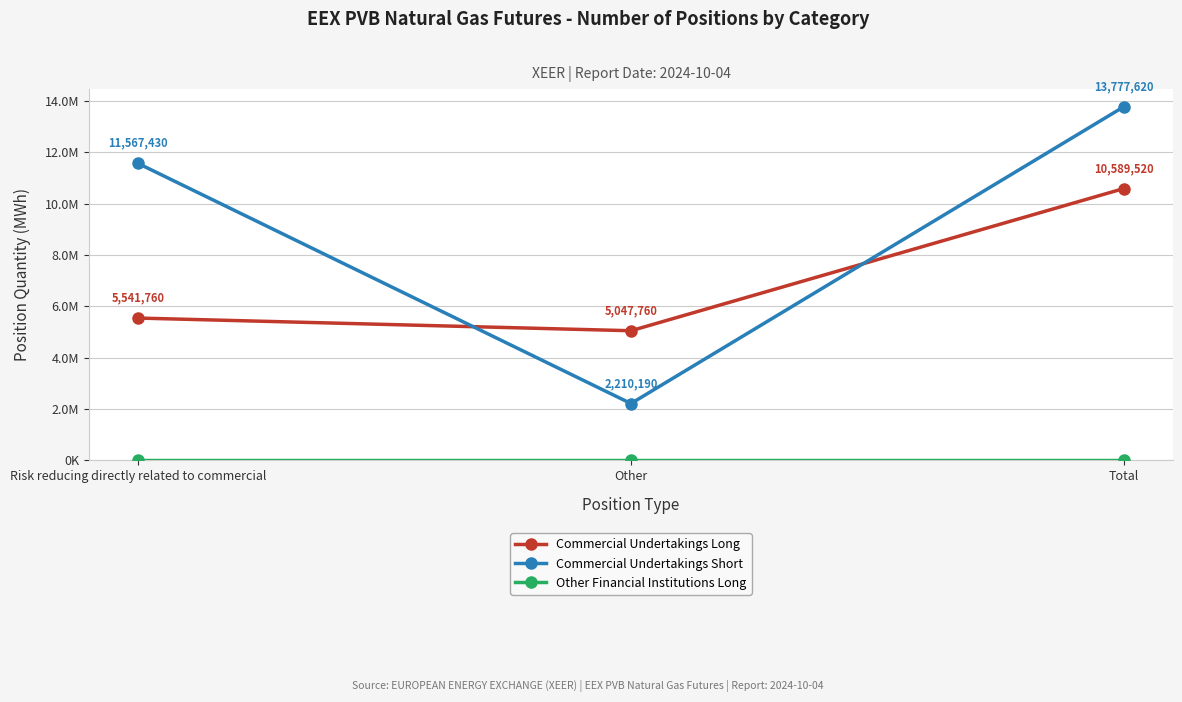

Is this an area chart (filled region under the line)?

No